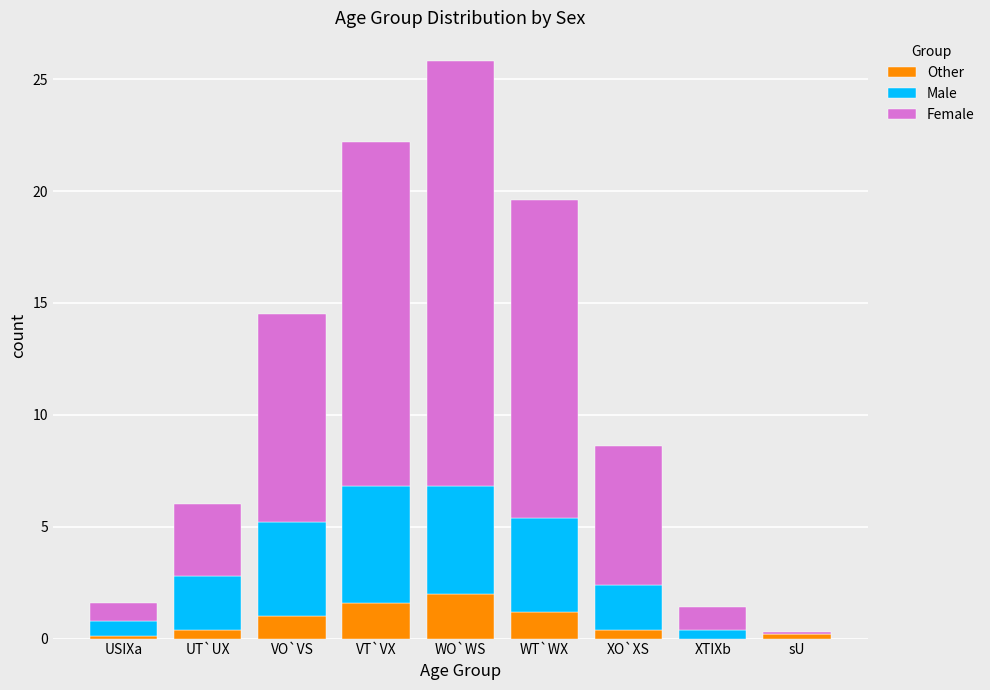

What is the total value across all series at WT`WX?

19.6